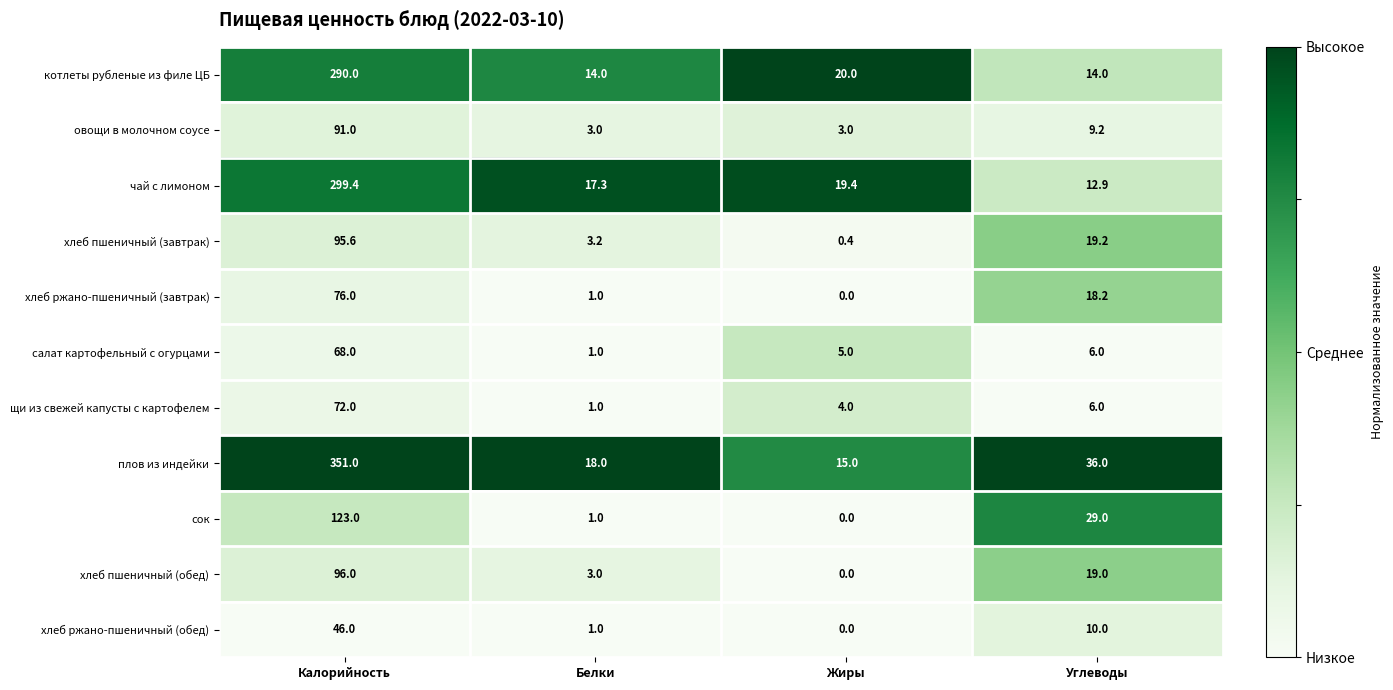

Between Калорийность and Жиры, which series saw the biggest shift?

плов из индейки